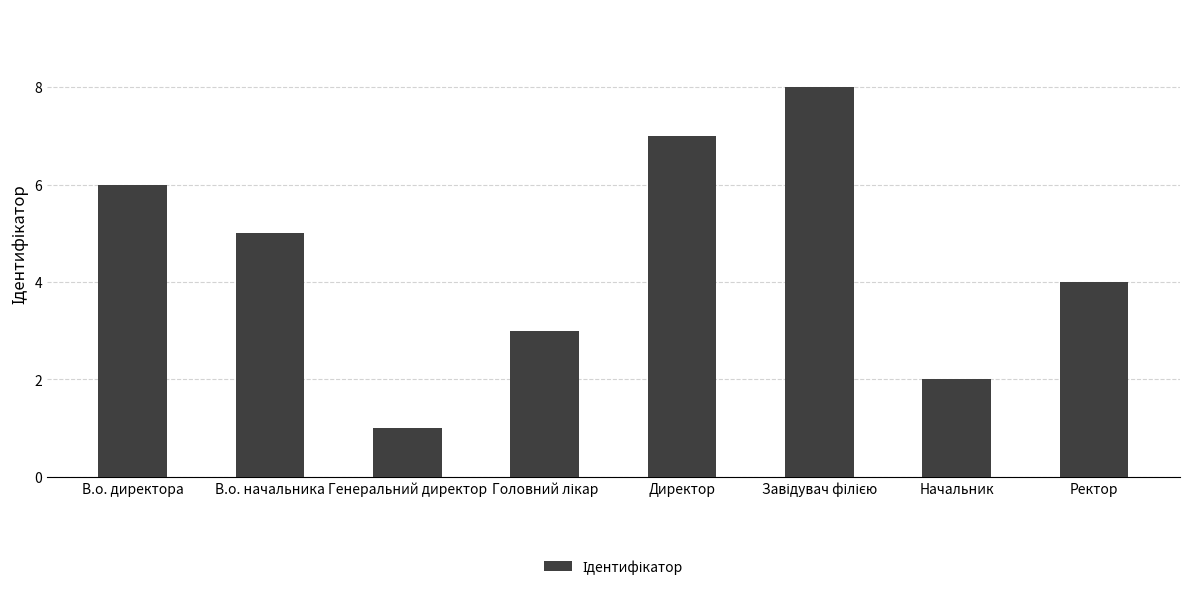

What is the sum of the values at Генеральний директор and Начальник?

3